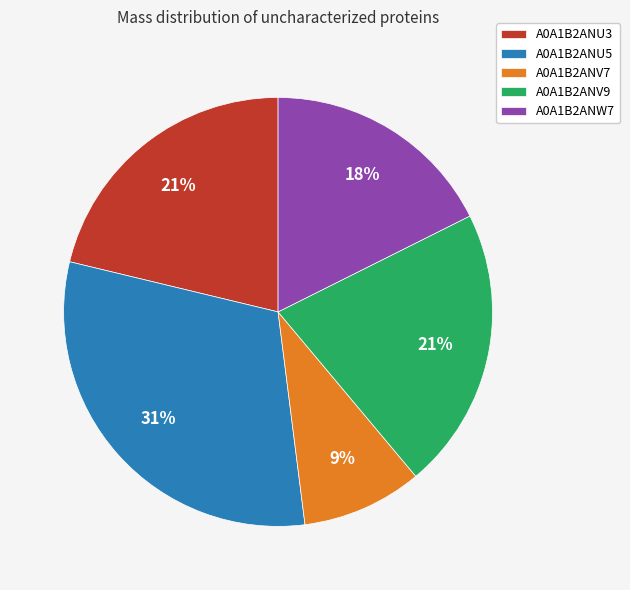

What is the ratio of the value at A0A1B2ANU3 to the value at A0A1B2ANU5?

0.7